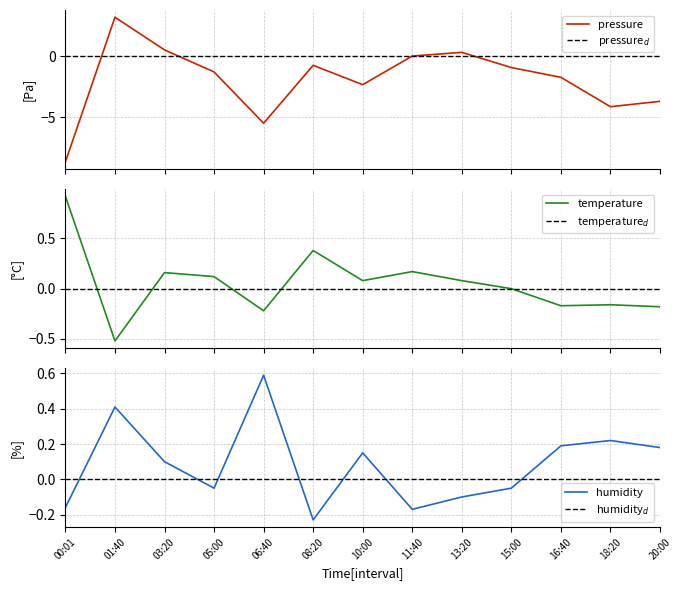

Is it true that humidity equals -0.1 at 13:20?

True